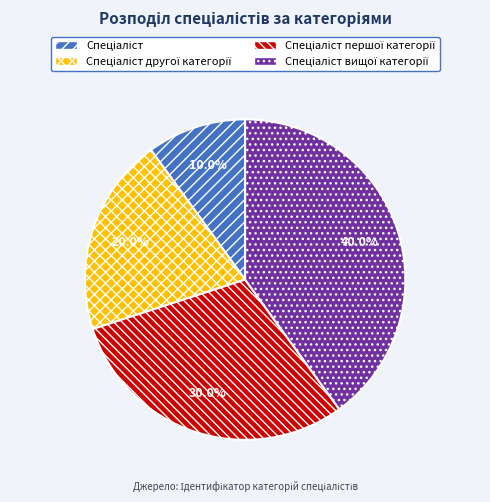

Is there a majority slice in this chart?

No